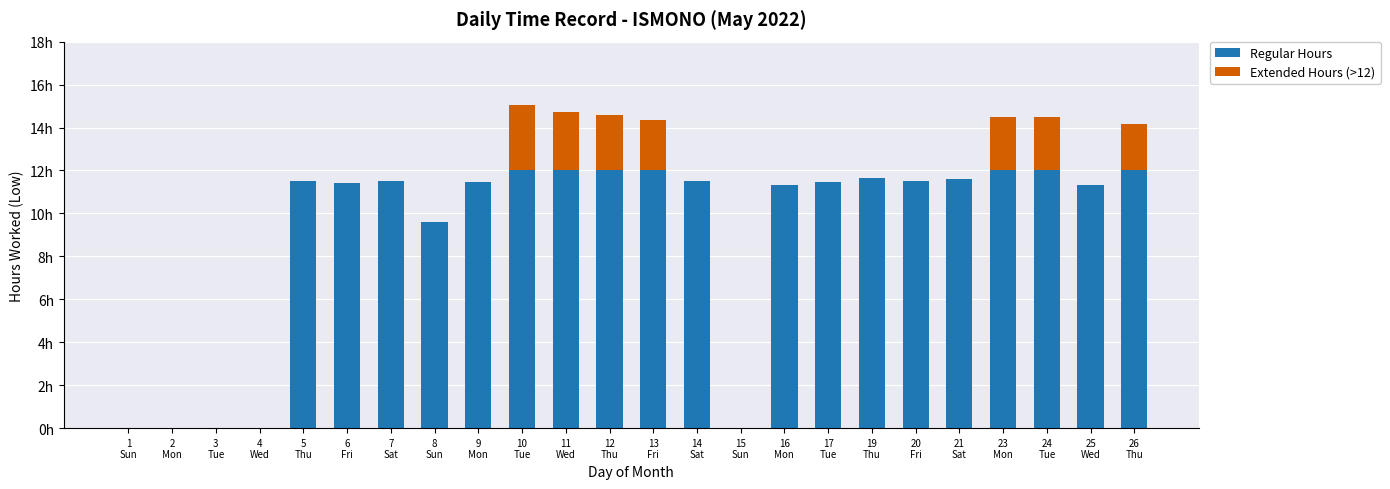

What is the difference between the maximum and minimum values in the Extended Hours (>12) series?

3.1